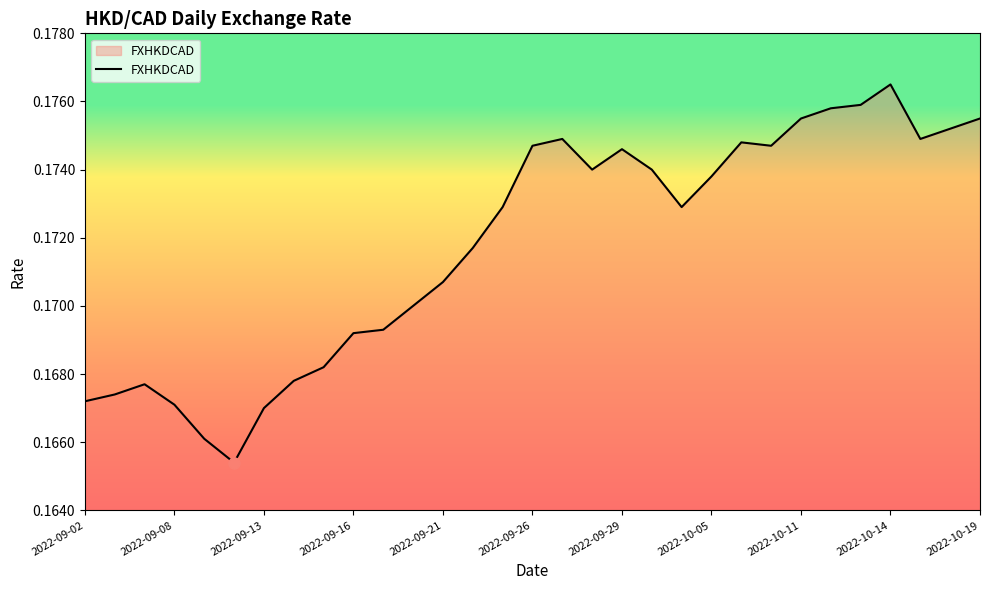

Is this an area chart (filled region under the line)?

Yes